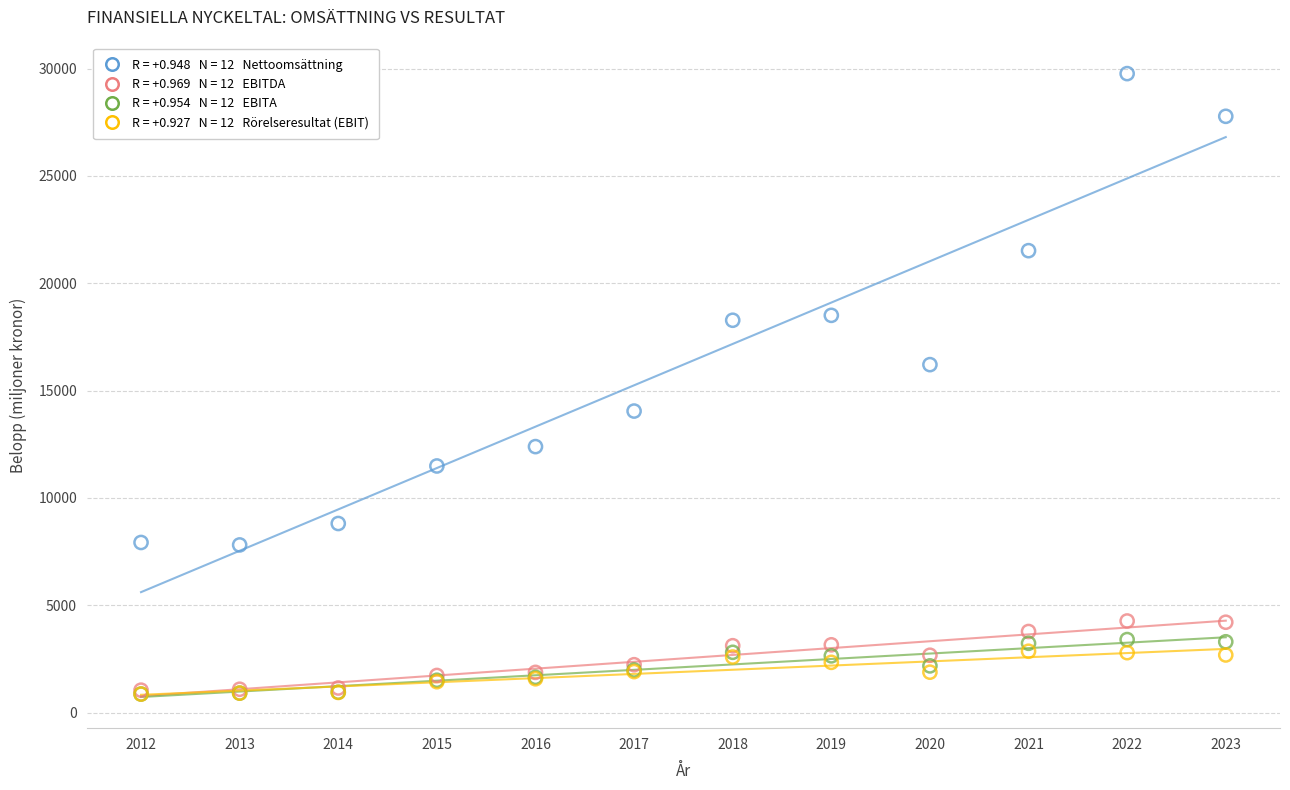

Across all series, what Y value is closest to 15312?

16207